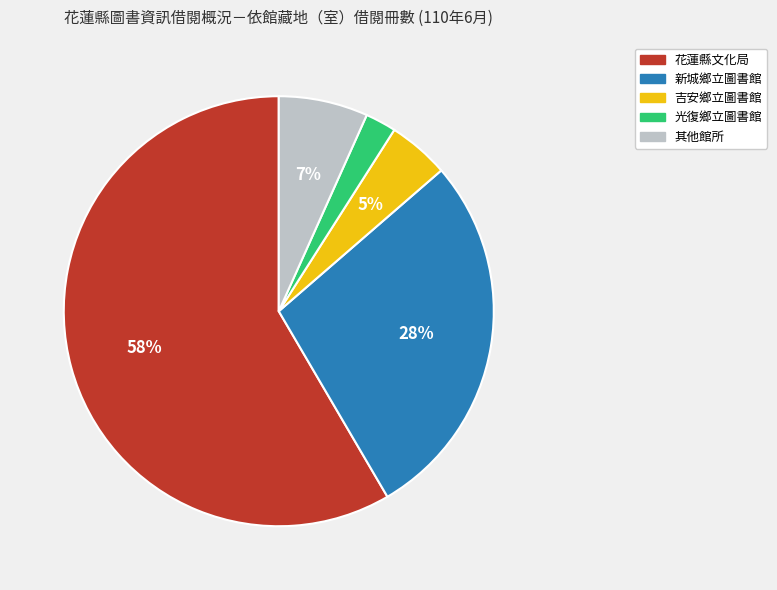

Does any single category account for the majority?

Yes